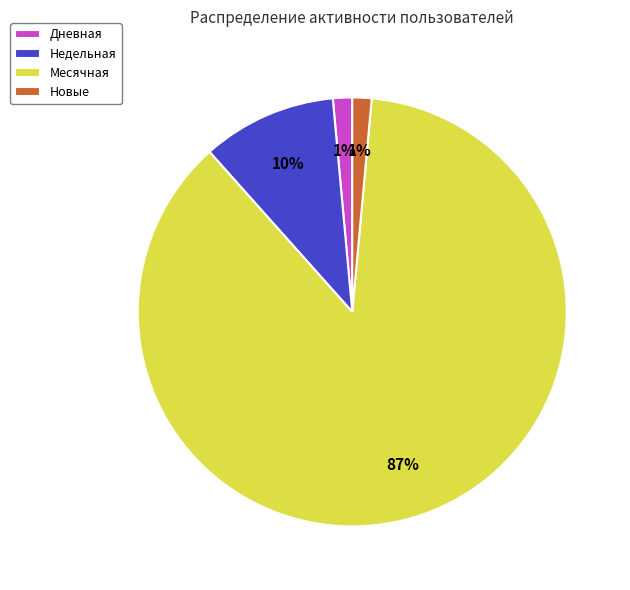

To the nearest percent, what is the average slice percentage?

25%